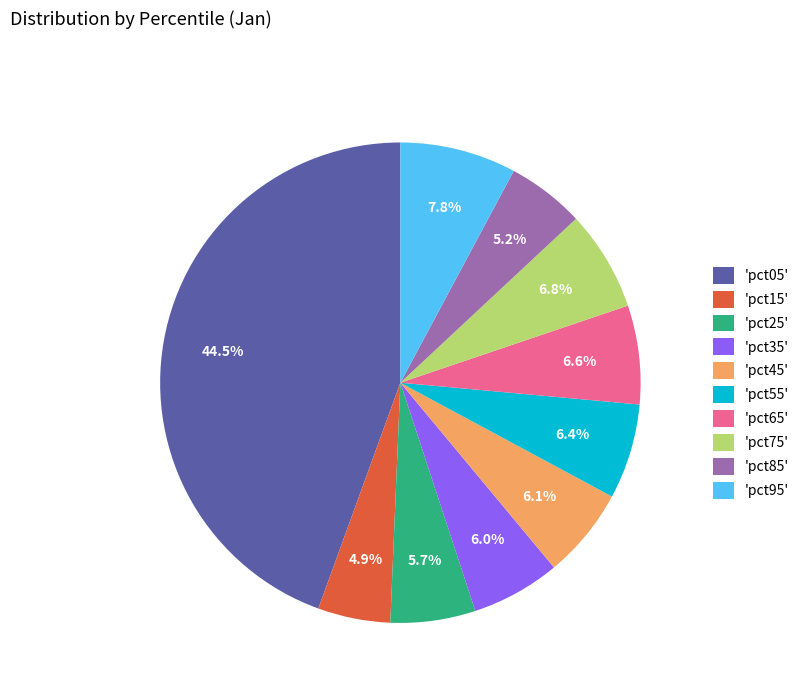

Which slice is the largest?

'pct05'